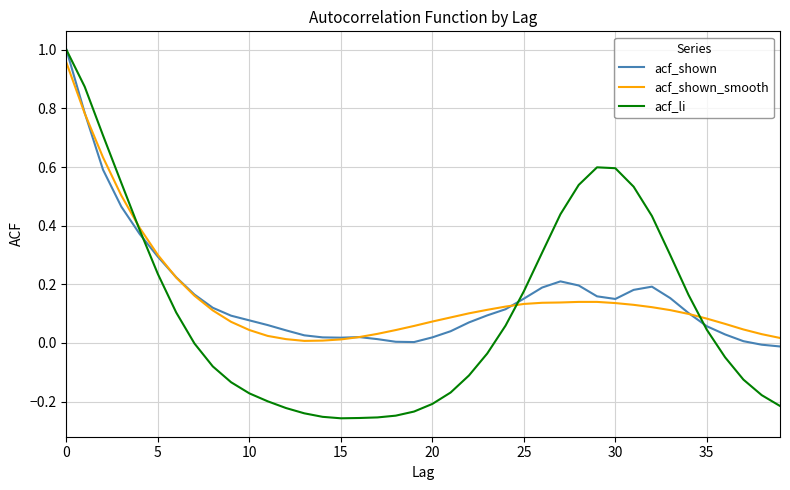

Which series has the largest range (max minus min)?

acf_li